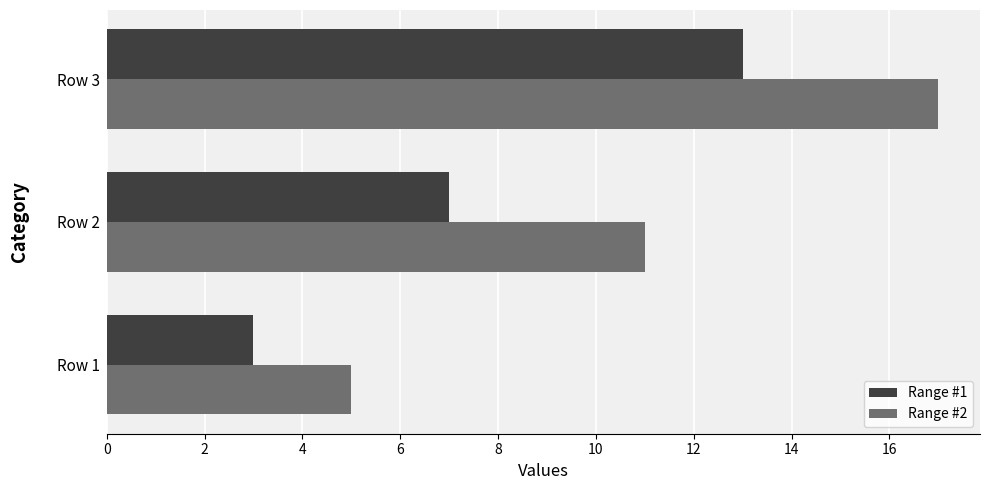

The value of Range #2 at Row 2 is 6. True or false?

False